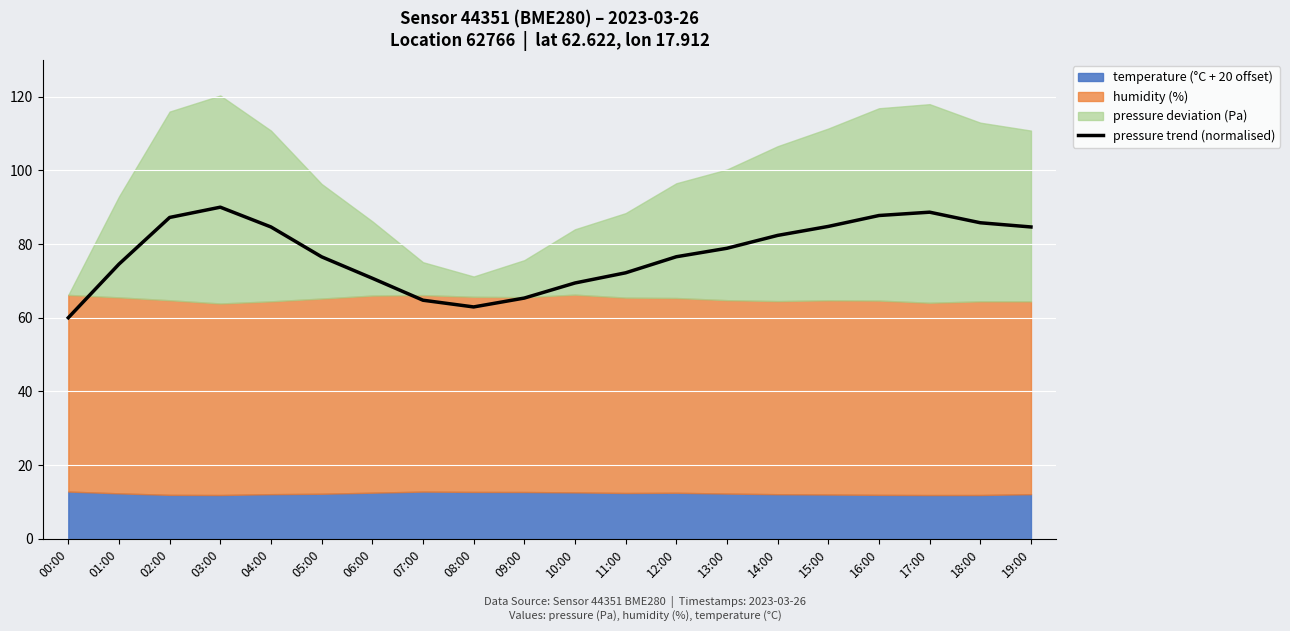

How many data points are above 78?

10